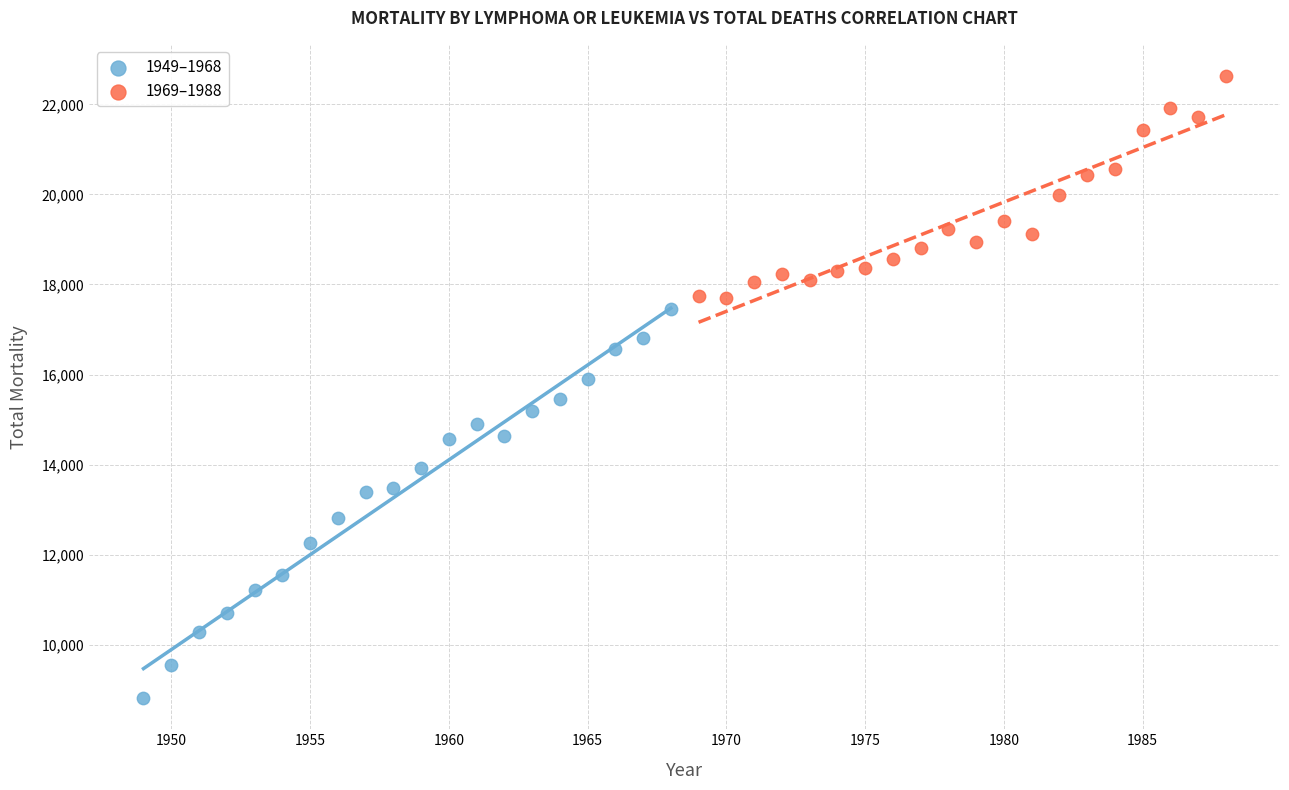

Which series has the widest spread of Y values?

1949–1968